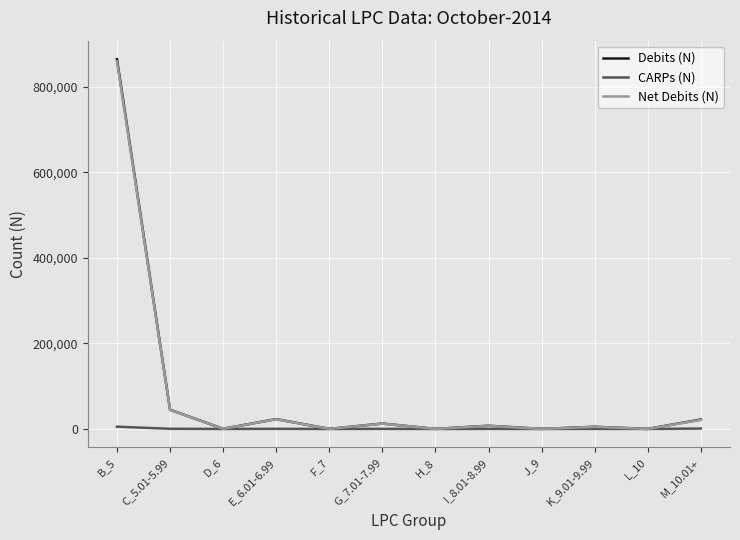

Between B_5 and L_10, which series saw the biggest shift?

Debits (N)